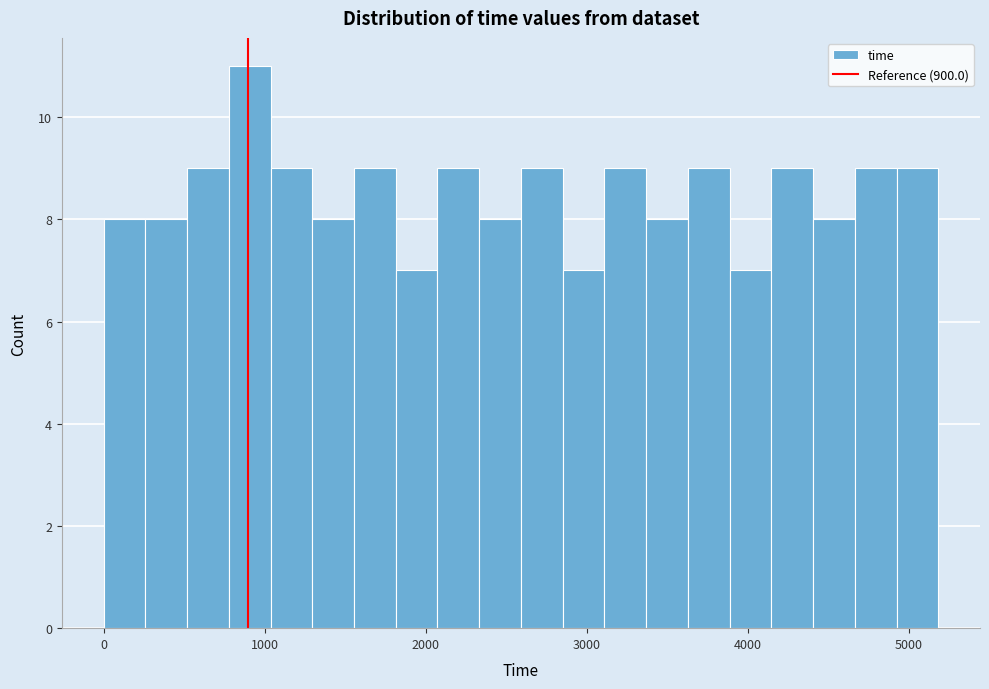

Read against the x-axis, roughly where is the centre of the tallest bar?

900